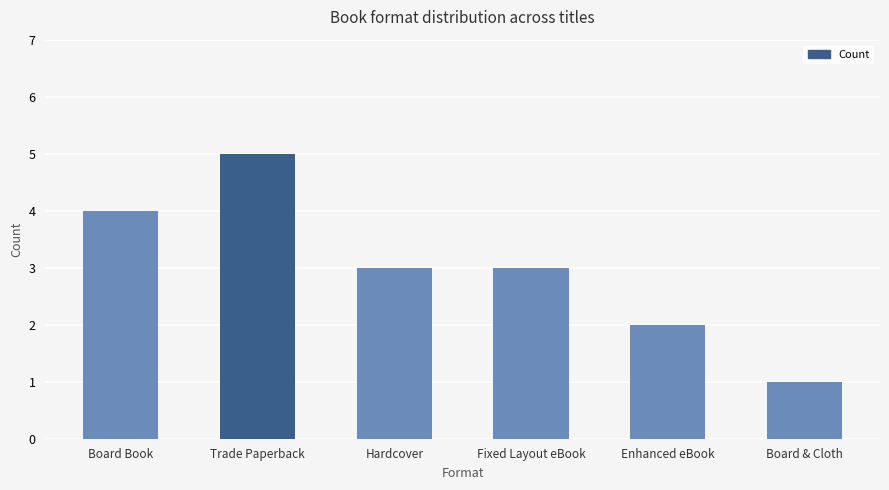

What is the minimum value shown in the chart?

1